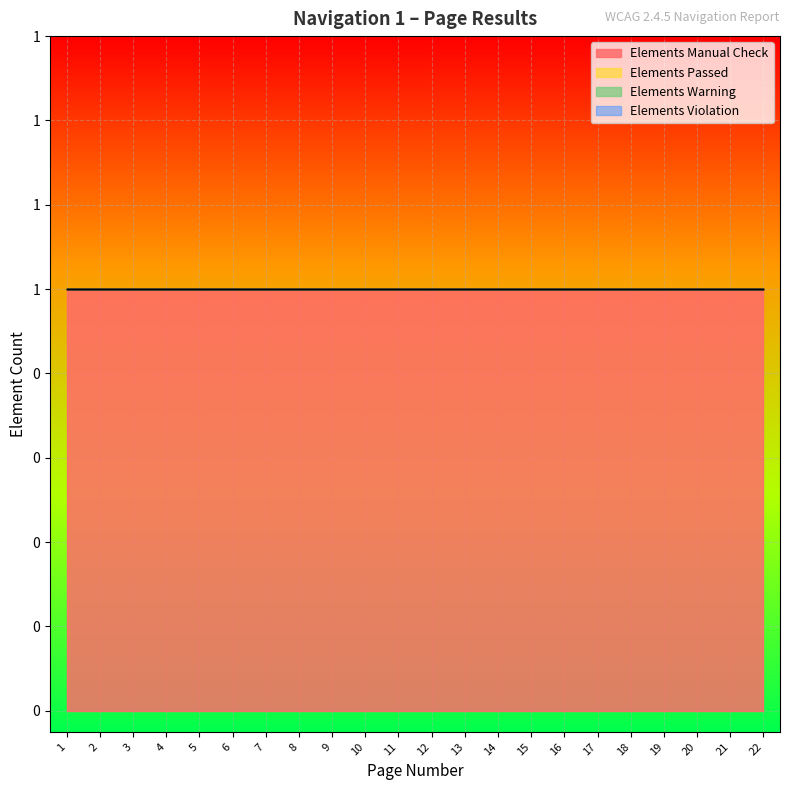

Which label corresponds to the largest value in the chart?

1